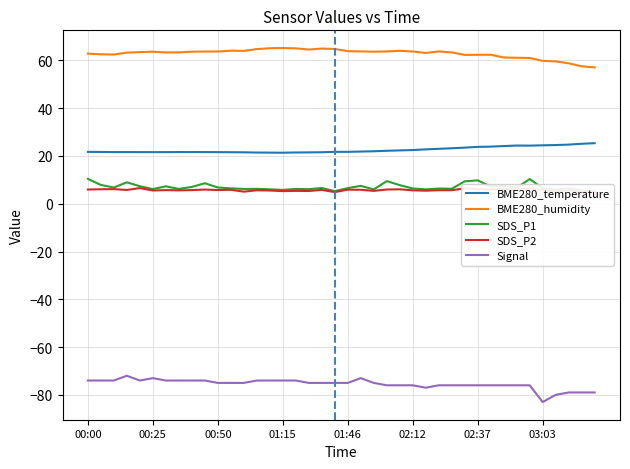

True or false: SDS_P1 and BME280_humidity cross at least once.

False